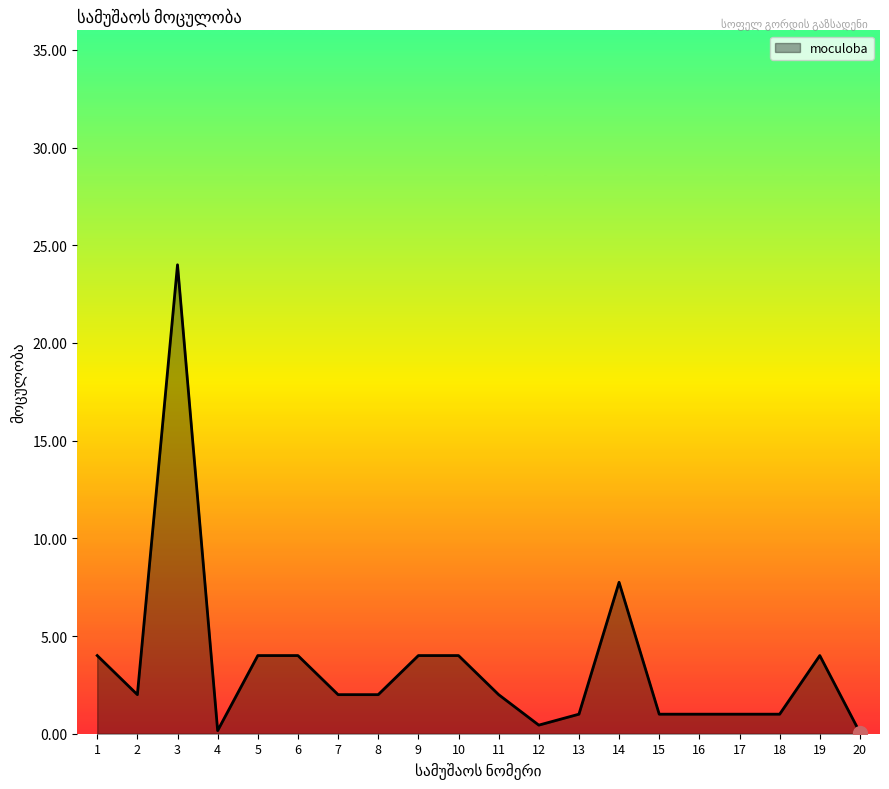

What is the change in value from 14 to 20?

-7.7